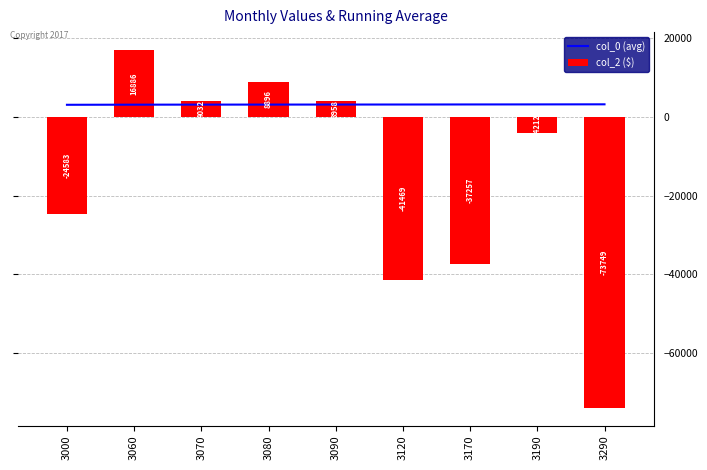

Which series has the widest spread of values?

col_2 ($)